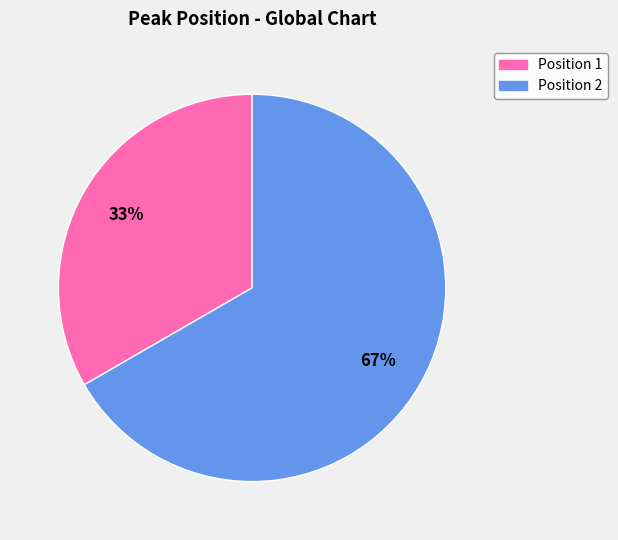

To the nearest percent, what is the average slice percentage?

50%